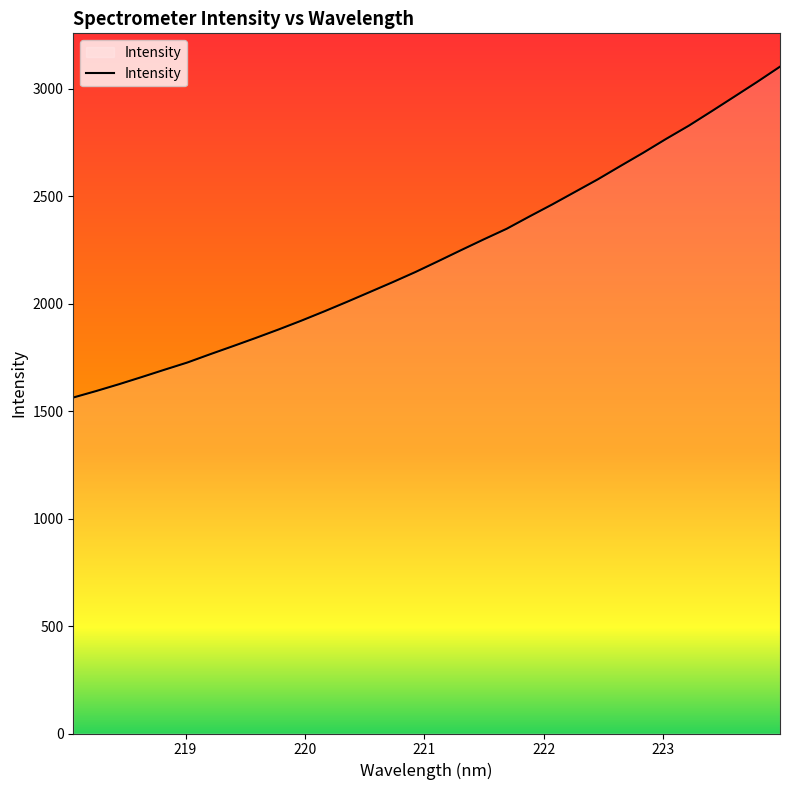

What is the minimum value shown in the chart?

1563.0